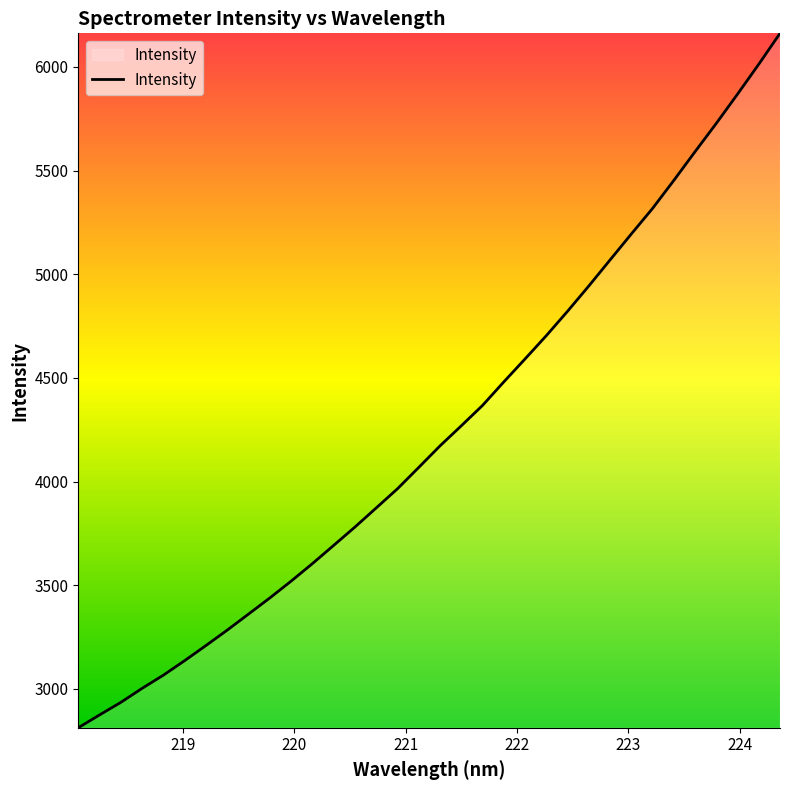

What is the greatest value displayed?

6162.2